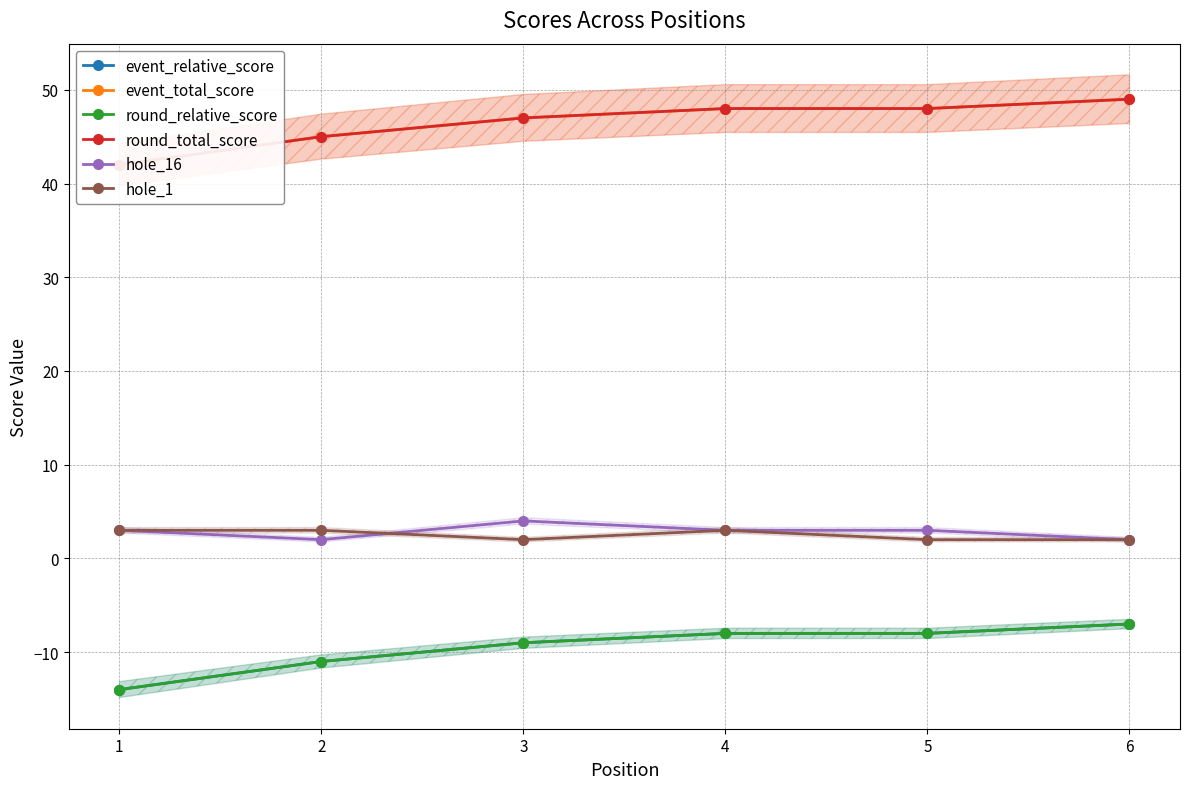

How many lines are shown in the chart?

6